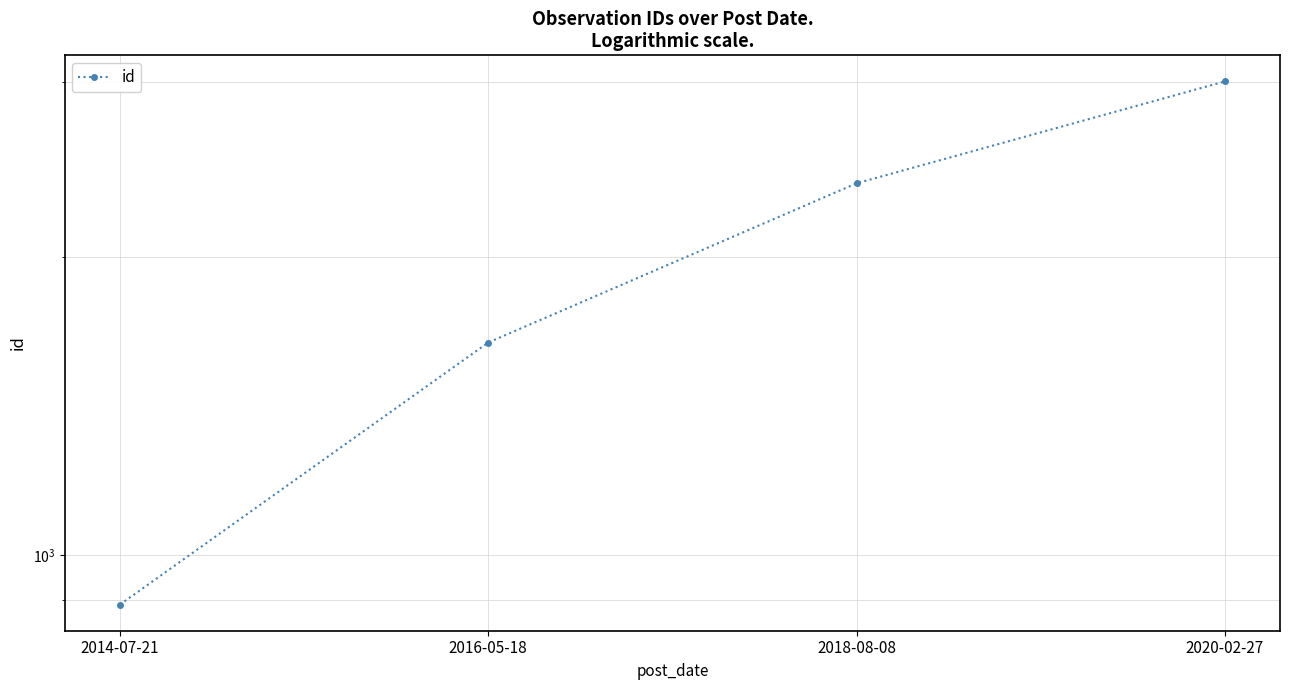

What is the average value?

1976